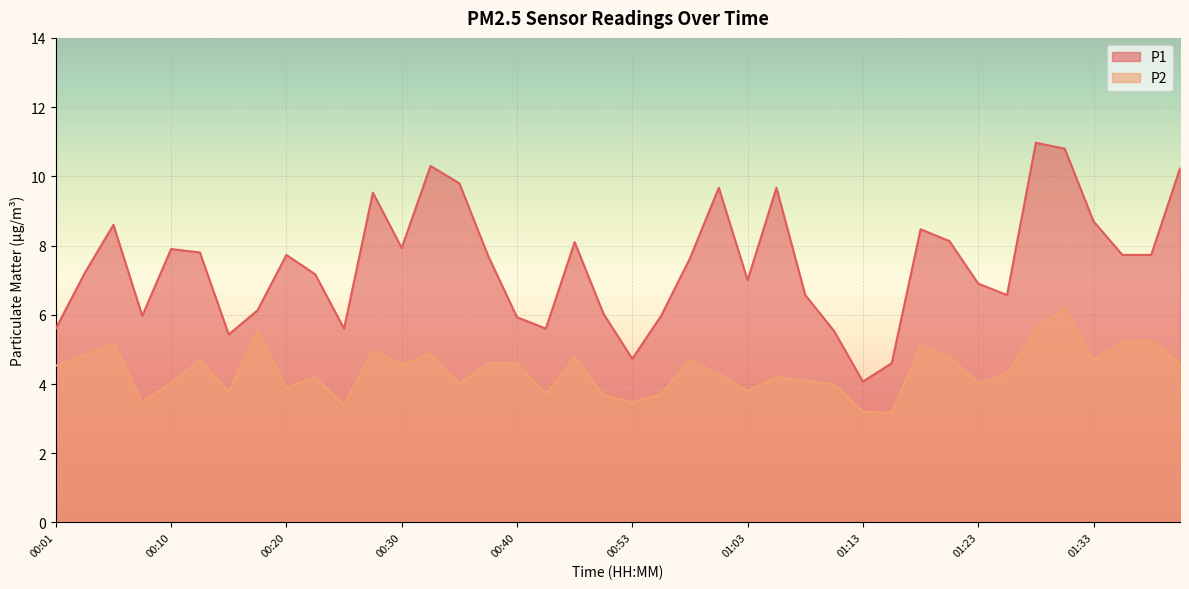

In P1, how many points are lower than both neighbors (excluding endpoints)?

9